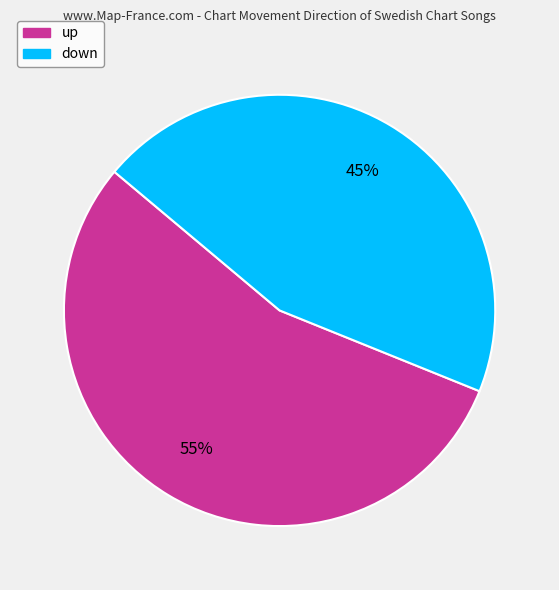

To the nearest percent, what is the difference between the largest and smallest slice percentages?

10%